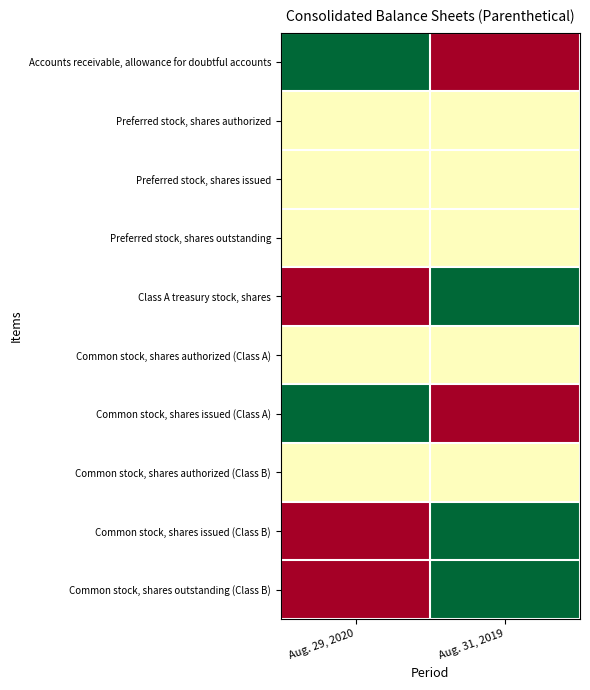

What is the total value across all series at Aug. 31, 2019?

5.5